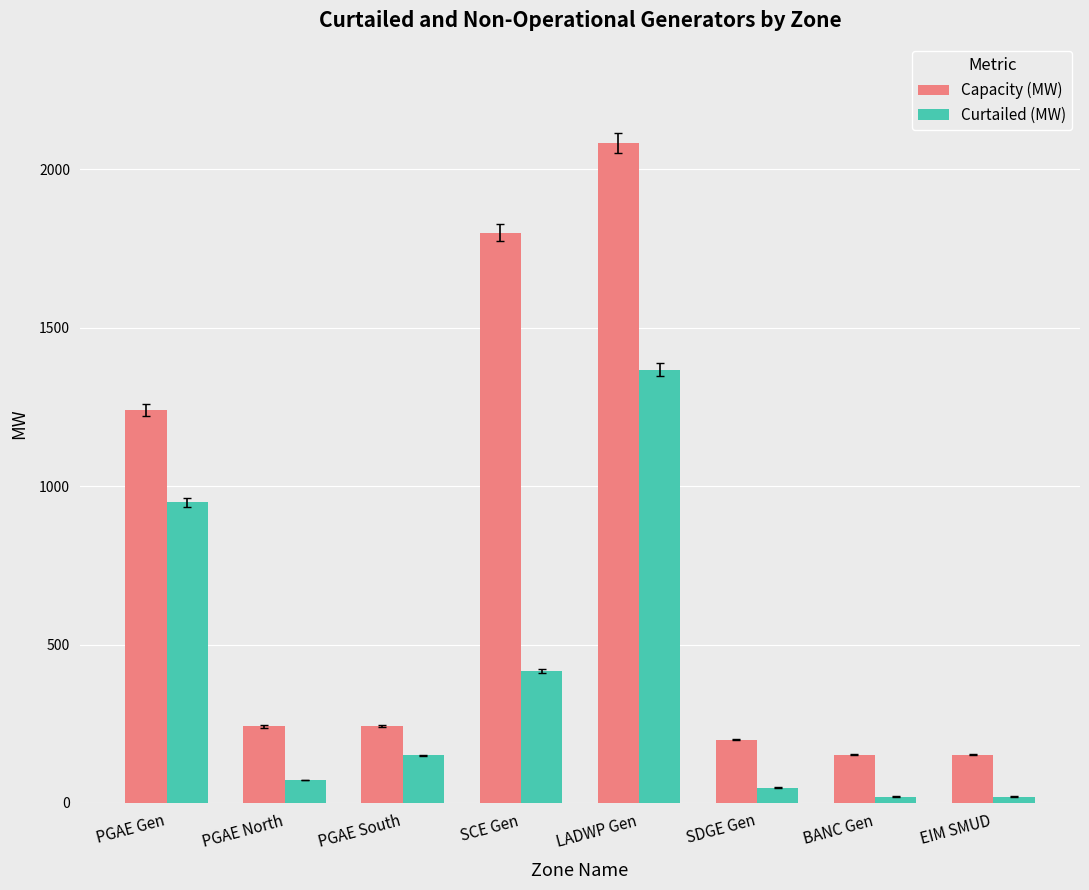

How many bars are there in total?

16